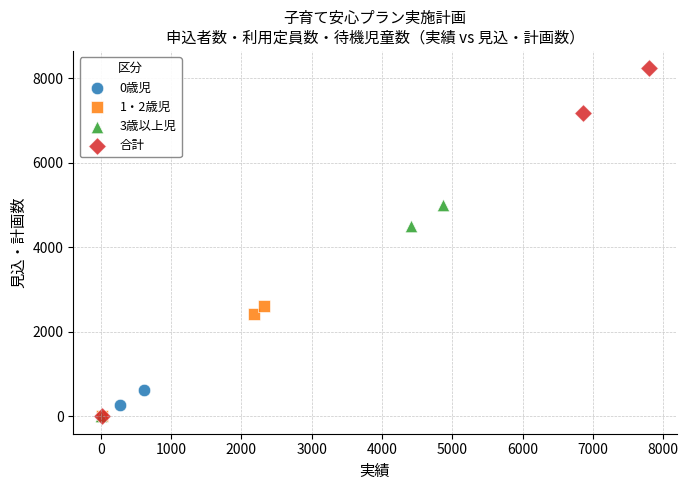

Which series contains the highest Y value?

合計